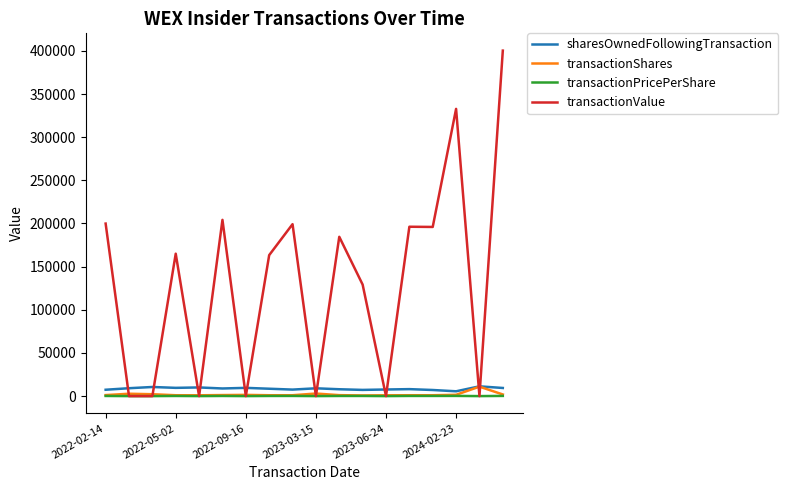

True or false: transactionPricePerShare and sharesOwnedFollowingTransaction intersect in this chart.

False